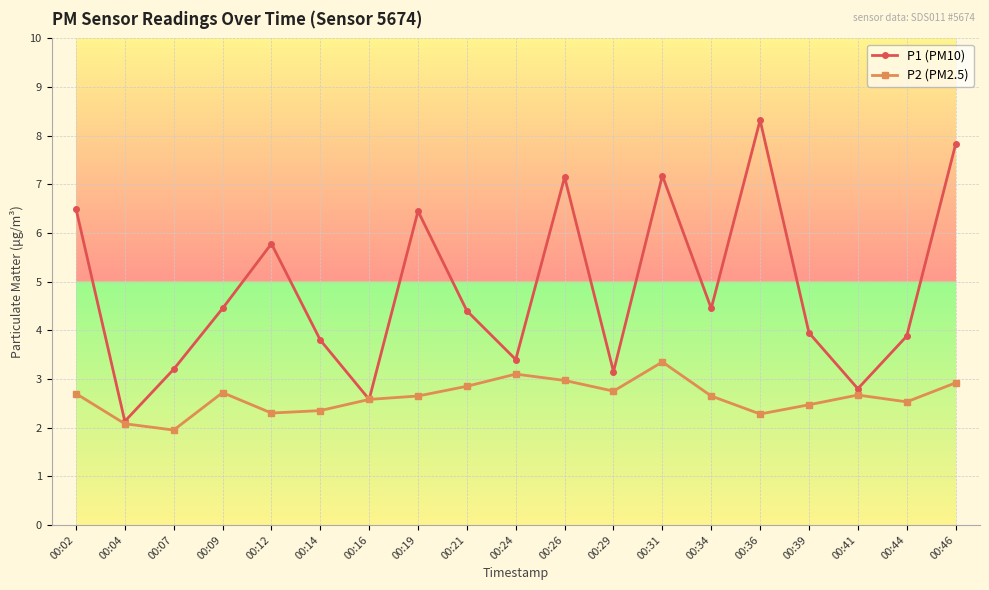

Rank the series by their maximum value, from lowest to highest.

P2 (PM2.5), P1 (PM10)